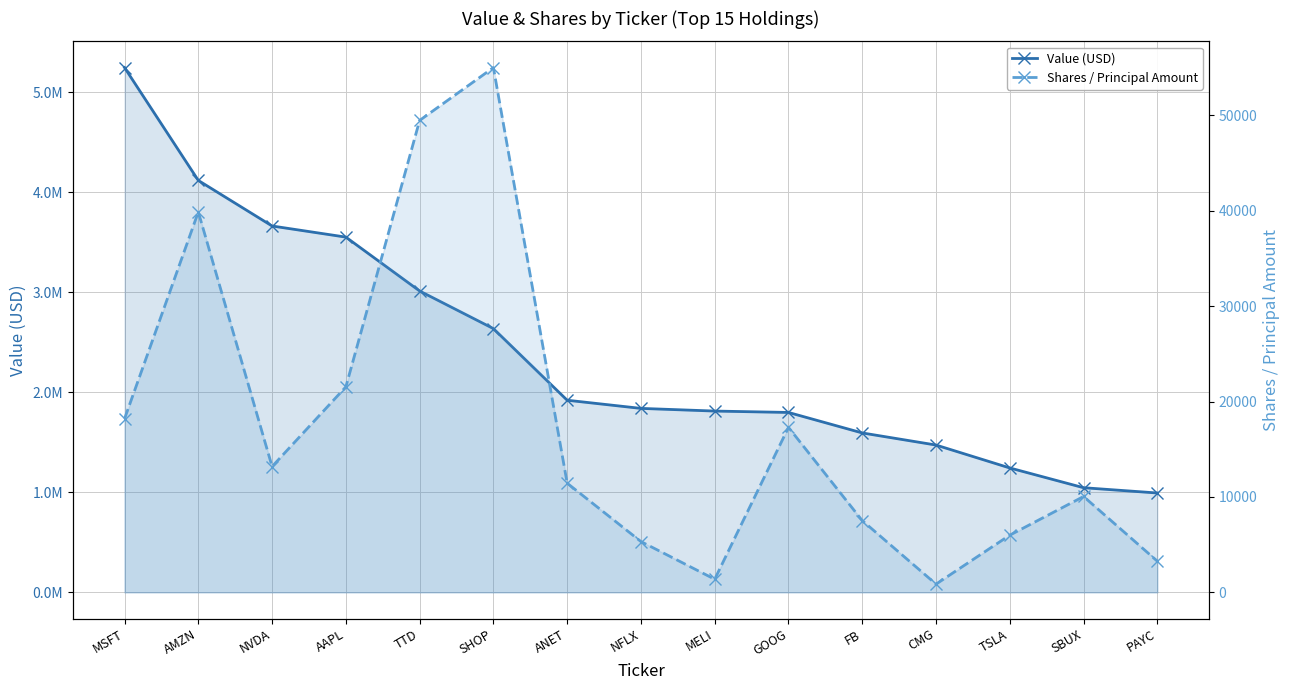

Reading left to right, extract all data points from this chart.

Value (USD): 5245887	4117862	3662397	3551250	3012670	2636604	1920654	1838990	1812333	1798368	1593577	1472546	1243515	1046067	993201
Shares / Principal Amount: 18196	39867	13185	21536	49461	54998	11442	5323	1375	17292	7519	862	5994	10046	3267